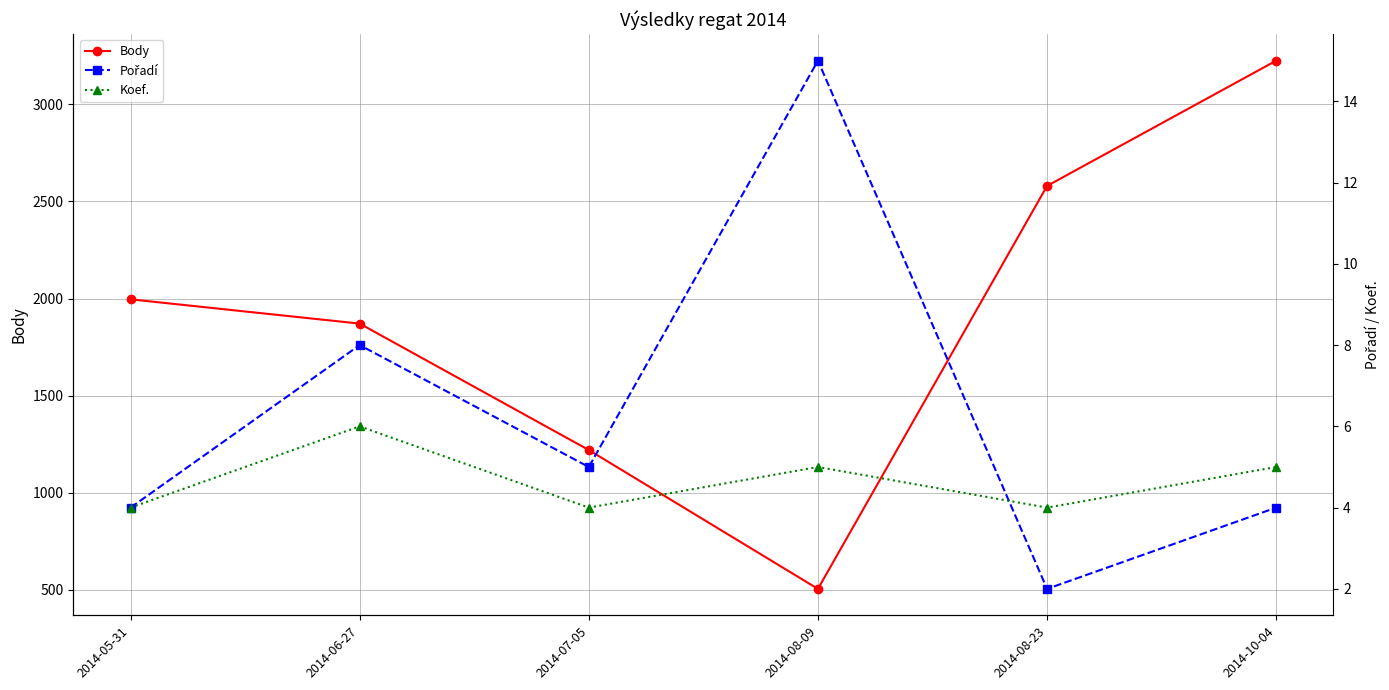

Which category has the highest value in the Pořadí series?

2014-08-09